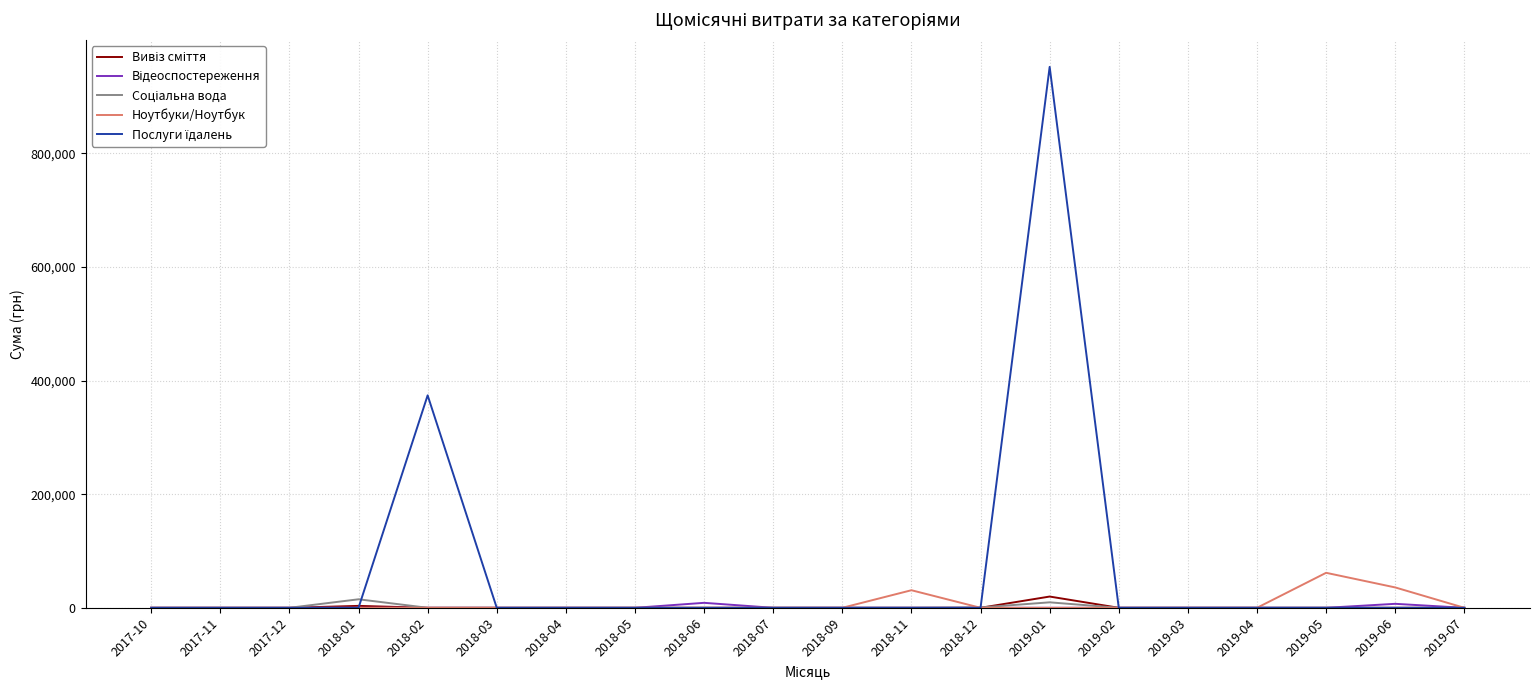

At which category is the sum across all series the highest?

2019-01